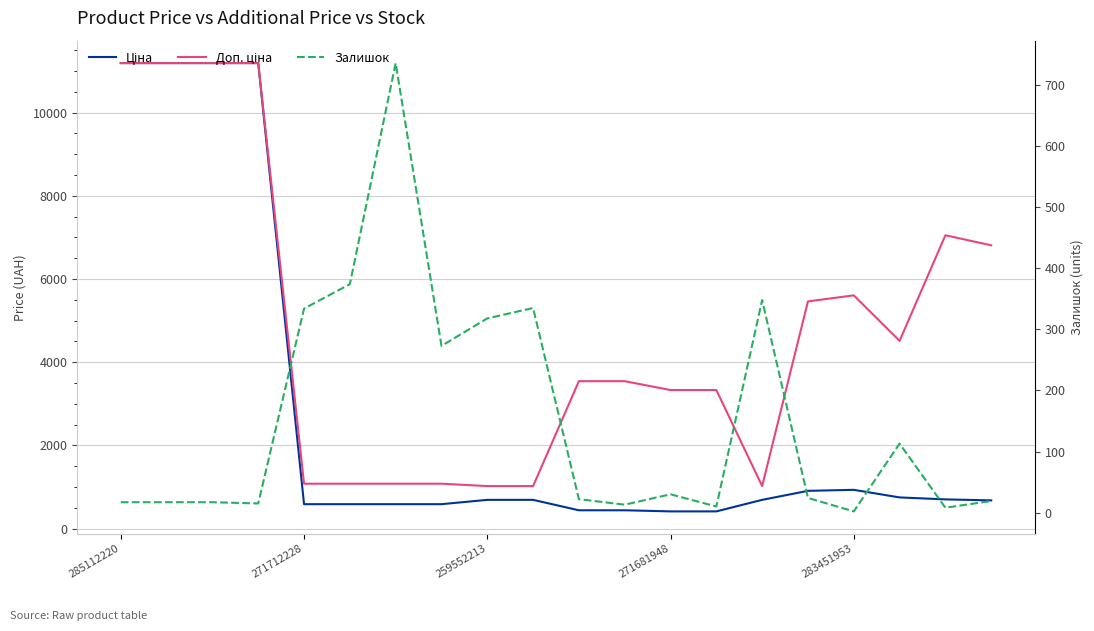

True or false: Доп. ціна has a value of 4039.0 at 18.

False